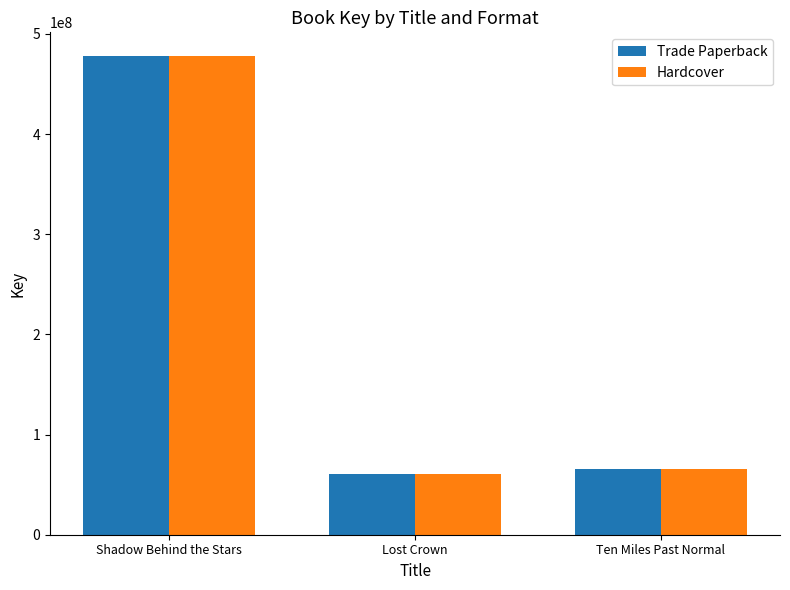

Reading left to right, what are all the values shown in this chart?

Trade Paperback: Shadow Behind the Stars=477664435	Lost Crown=60624253	Ten Miles Past Normal=65942651
Hardcover: Shadow Behind the Stars=477664435	Lost Crown=60624253	Ten Miles Past Normal=65942651